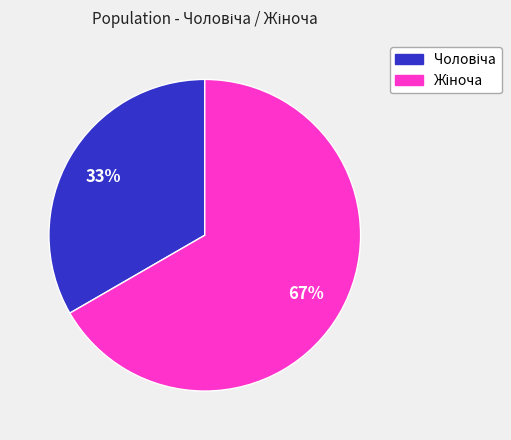

To the nearest percent, what is the average slice percentage?

50%